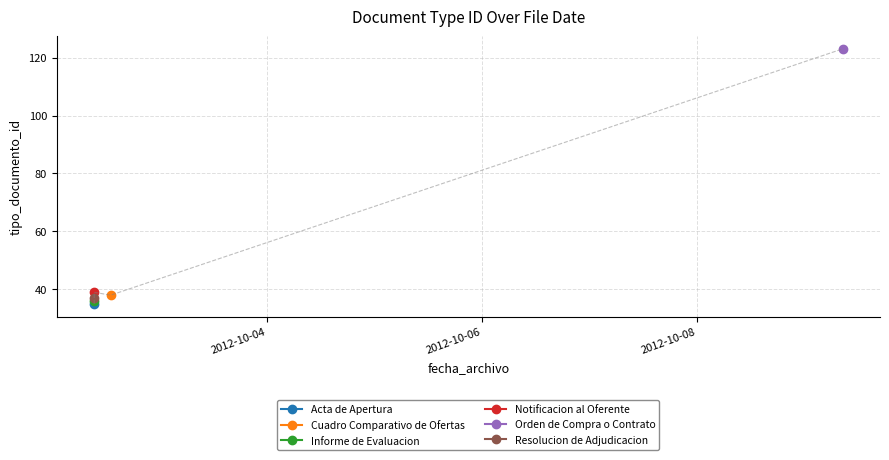

Count the number of categories in the chart.

6